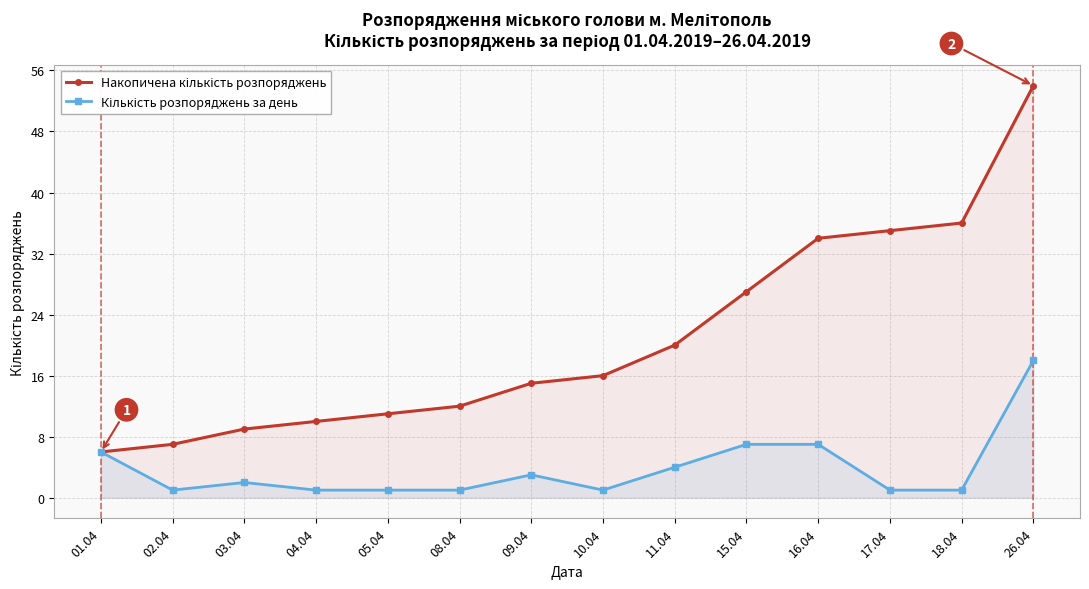

Which series has the widest spread of values?

Накопичена кількість розпоряджень